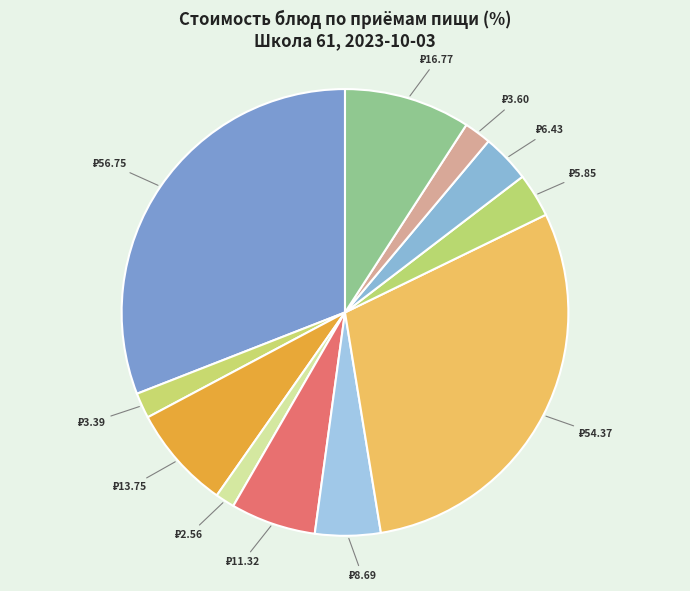

Count the number of slices in the pie.

11